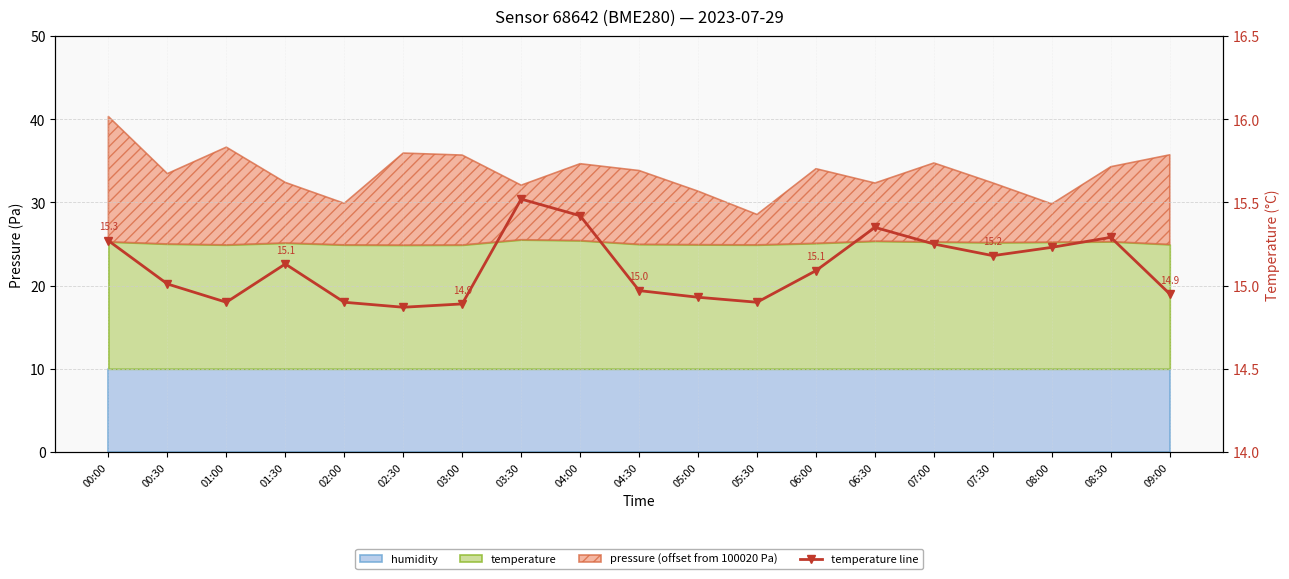

What is the difference between the maximum and second lowest values?

0.6